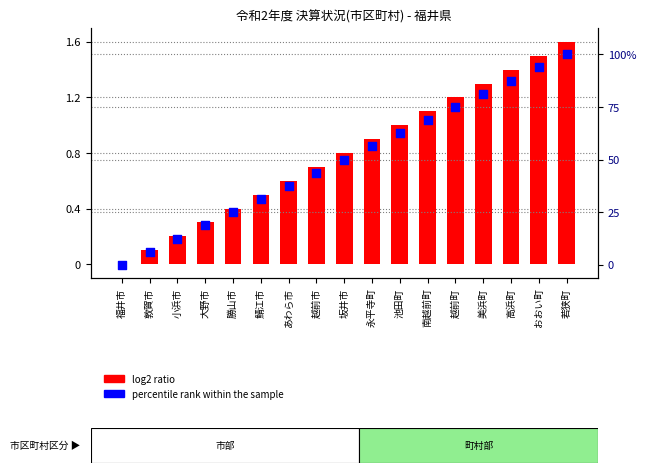

Which series contains the highest Y value?

percentile rank within the sample